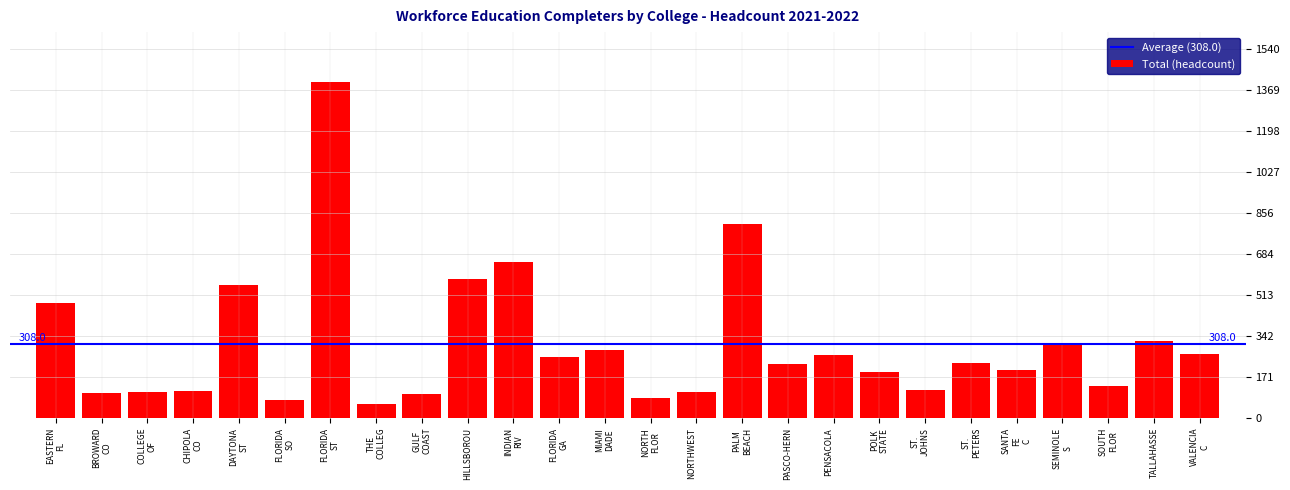

What is the minimum value shown in the chart?

57